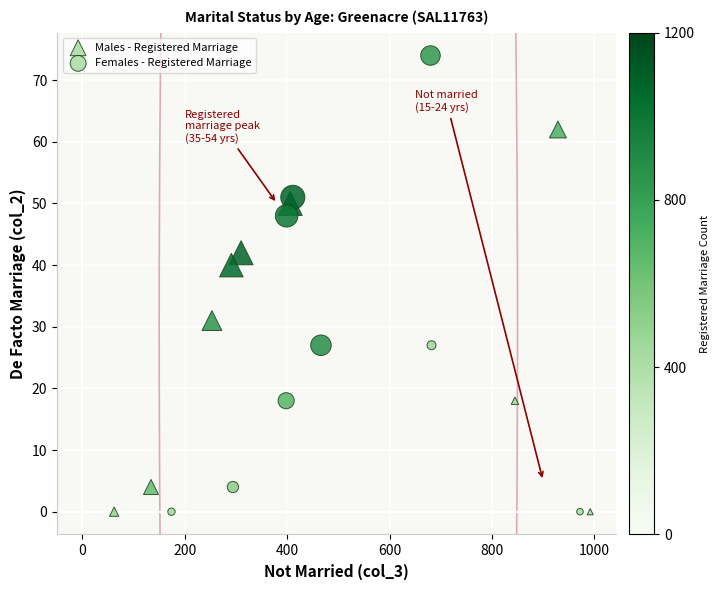

Which series reaches the maximum Y coordinate?

Females - Registered Marriage